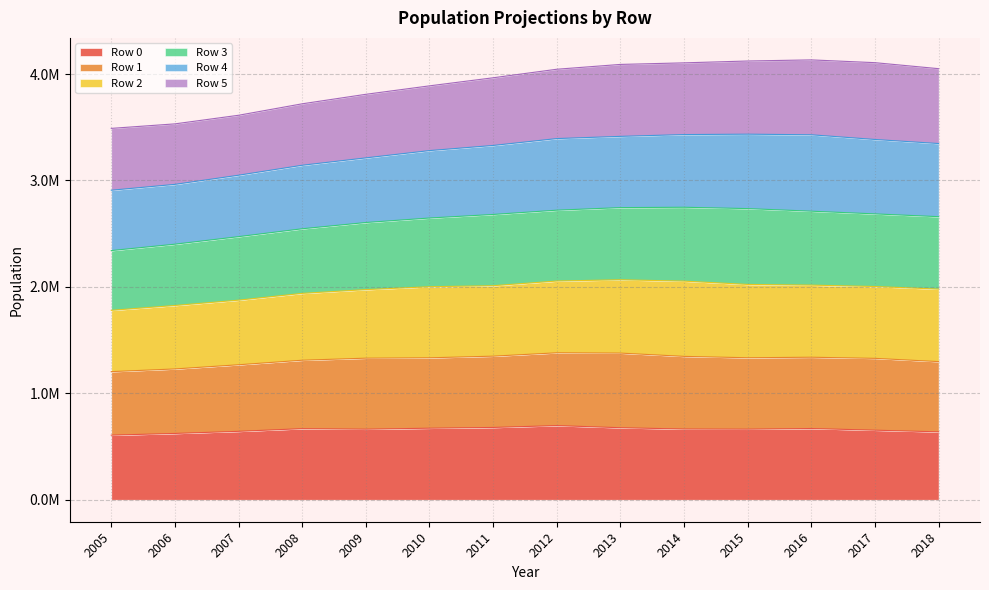

The value of Row 3 at 2017 is 1279591. True or false?

False